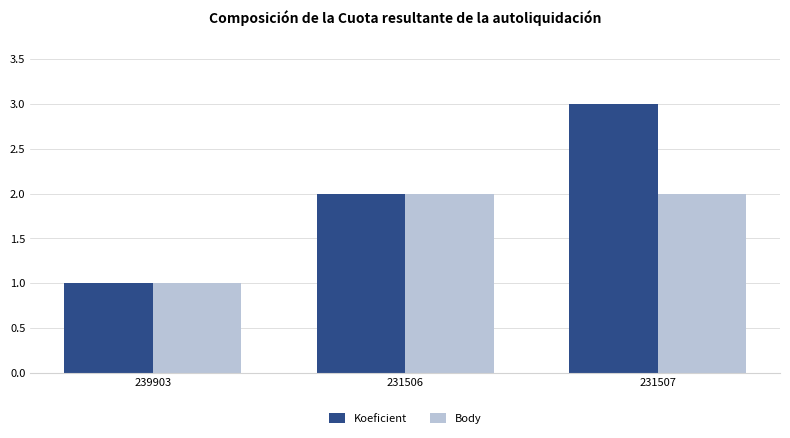

At which category is the sum across all series the highest?

231507